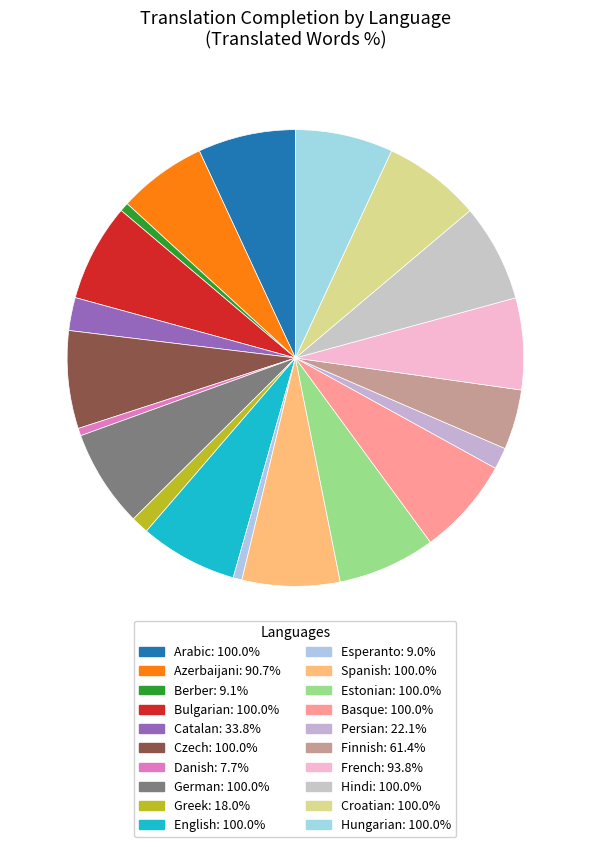

The Esperanto slice represents 15% of the pie. True or false?

False